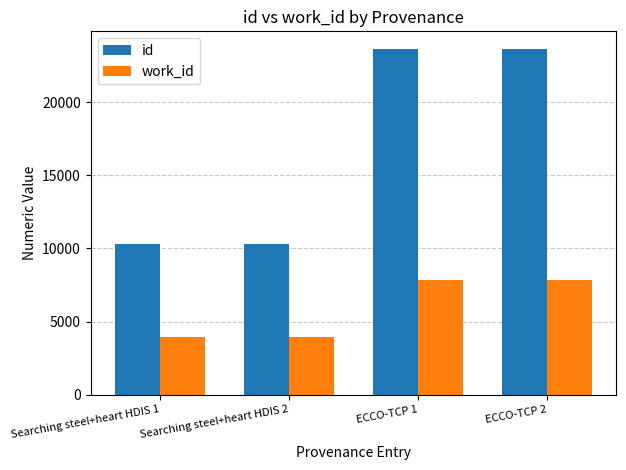

Read the id value at ECCO-TCP 1.

23662